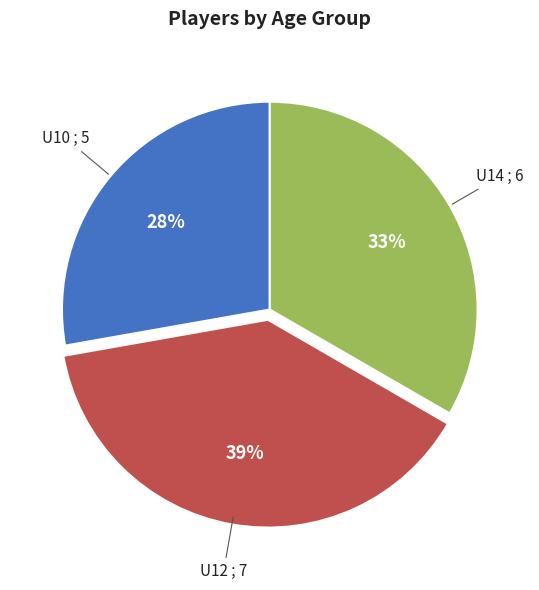

Is there any slice that represents more than half of the pie?

No